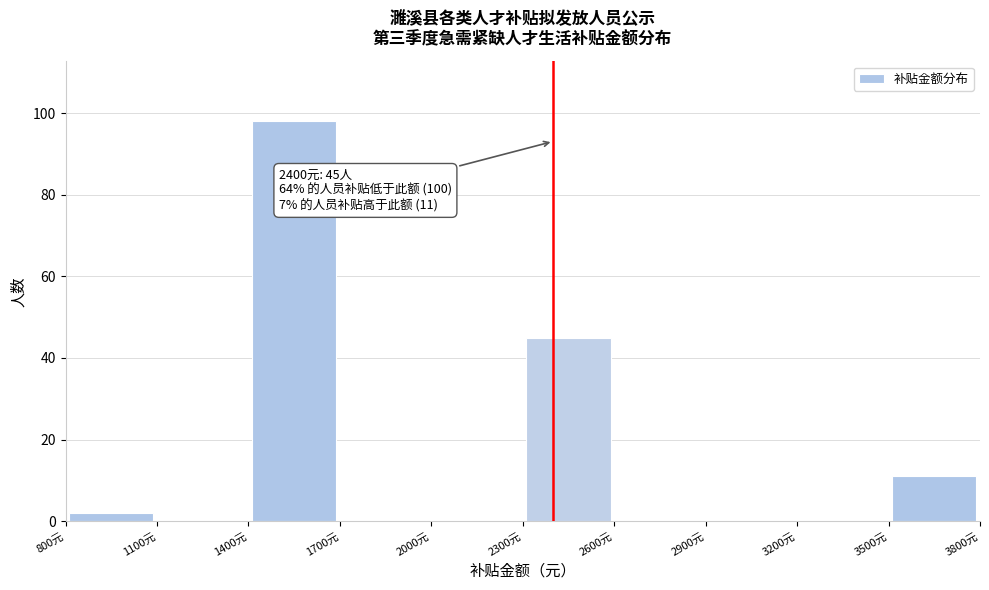

Which range on the x-axis has the tallest bar?

1400 to 1700